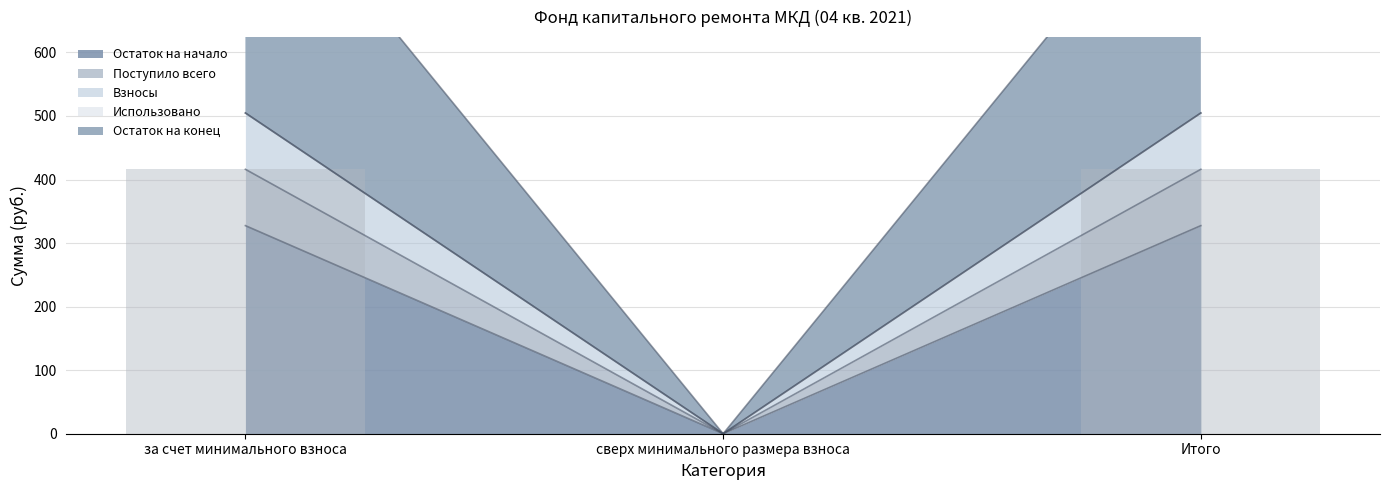

What position from the right is сверх минимального размера взноса?

2